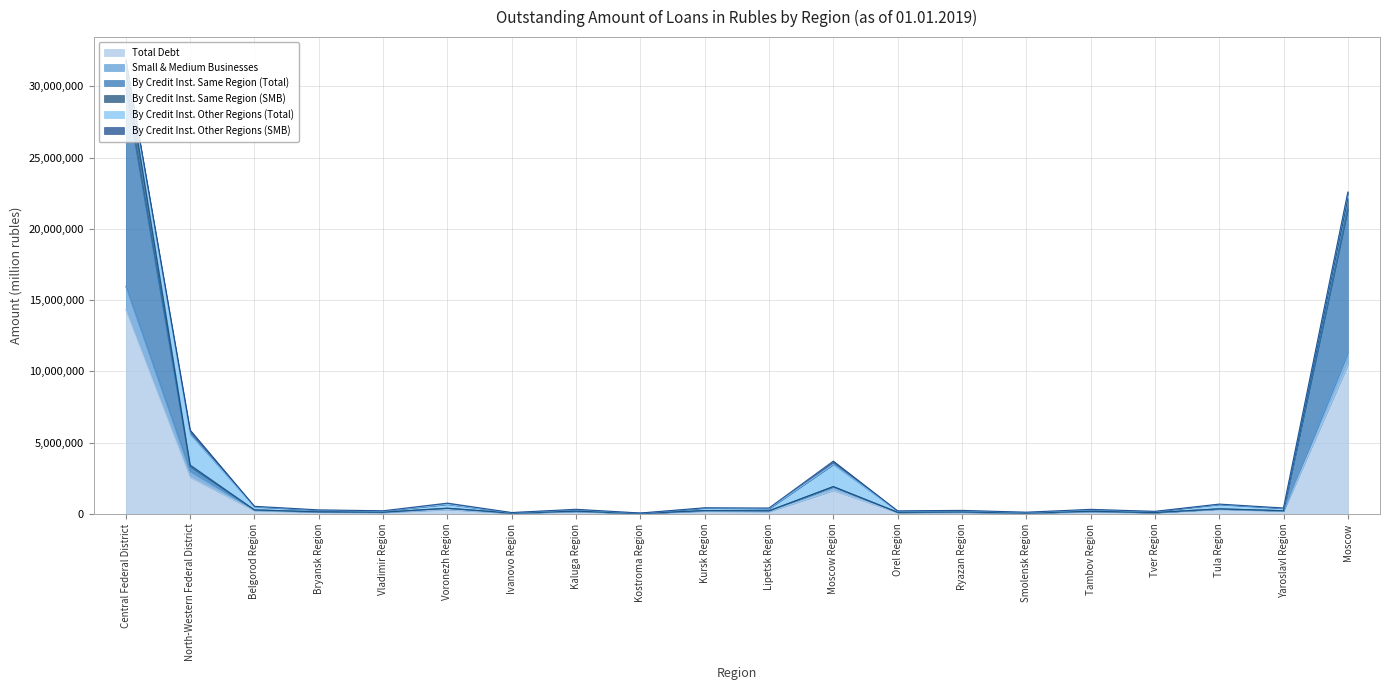

Which series changed the most between Belgorod Region and Moscow?

By Credit Inst. Same Region (Total)